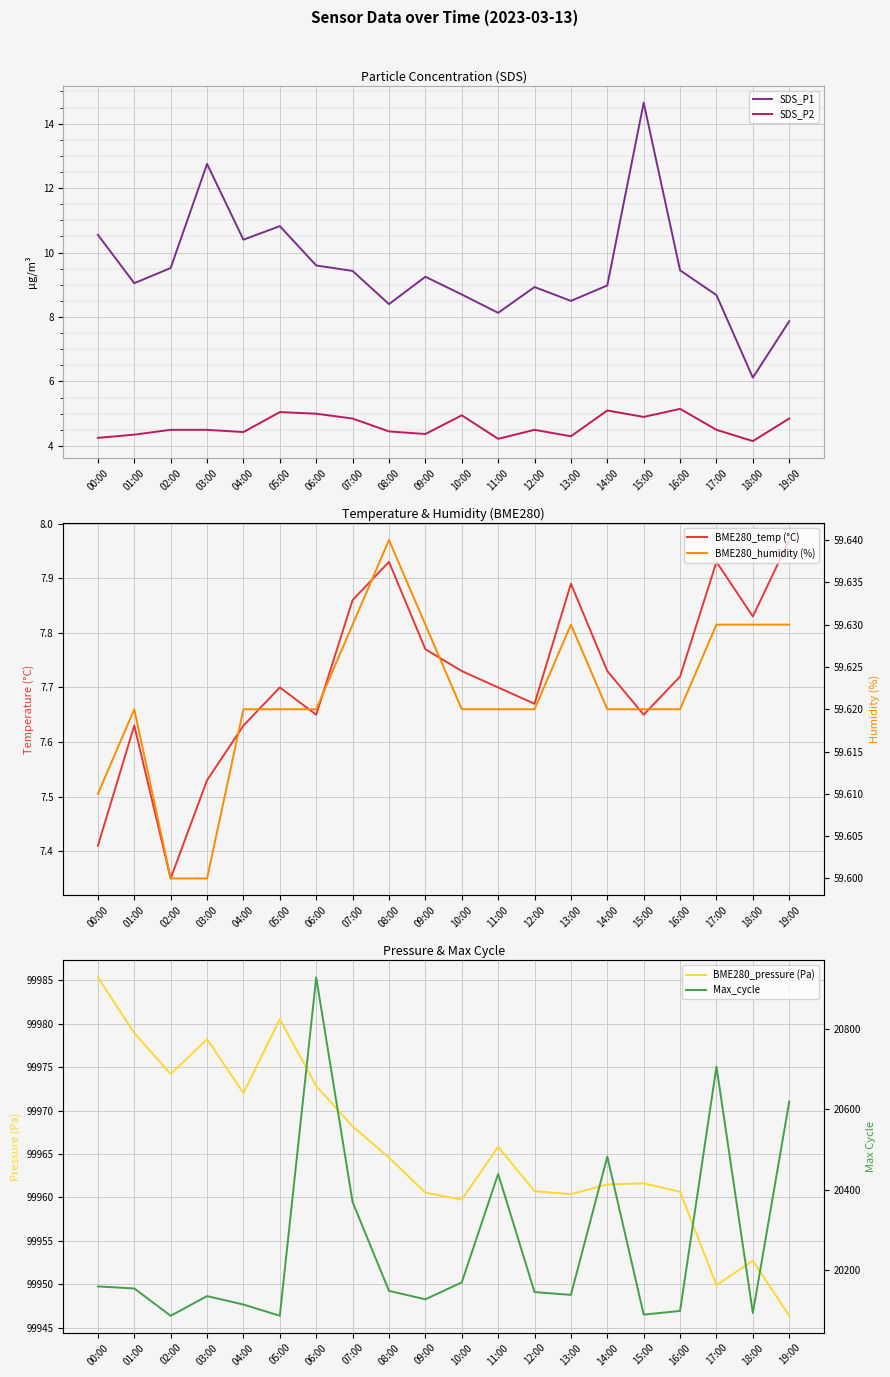

After their last crossing, which series has the higher values: BME280_temp (°C) or SDS_P1?

BME280_temp (°C)